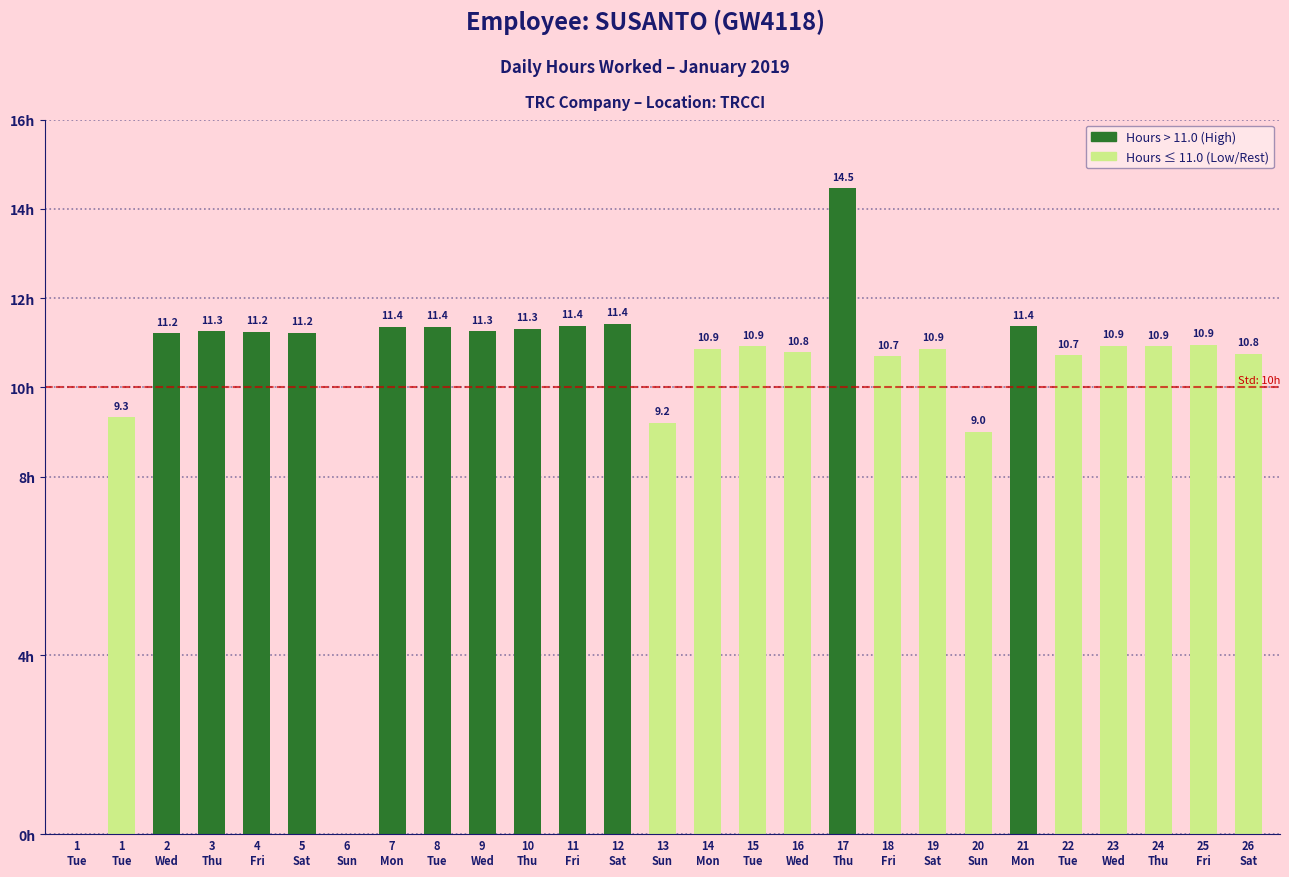

List the labels in order of value, smallest first.

1
Tue, 6
Sun, 20
Sun, 13
Sun, 1
Tue, 18
Fri, 22
Tue, 26
Sat, 16
Wed, 19
Sat, 14
Mon, 15
Tue, 24
Thu, 23
Wed, 25
Fri, 2
Wed, 5
Sat, 4
Fri, 3
Thu, 9
Wed, 10
Thu, 7
Mon, 8
Tue, 21
Mon, 11
Fri, 12
Sat, 17
Thu